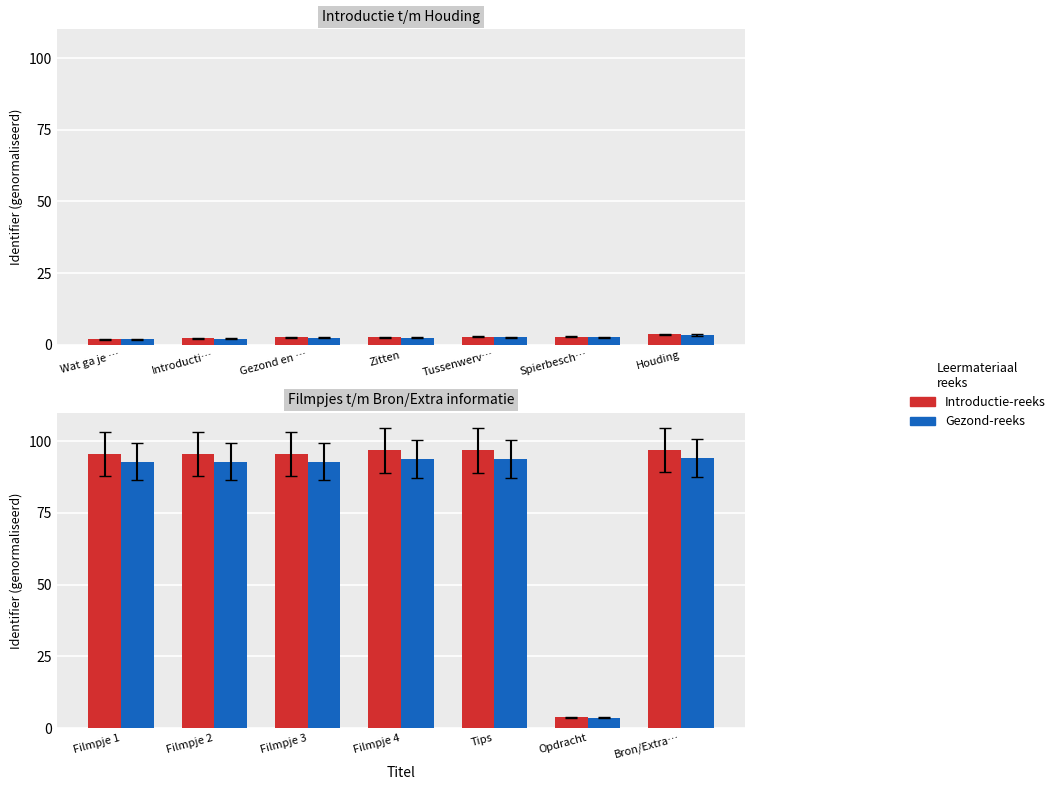

How many values in the Gezond-reeks series are below 92?

1